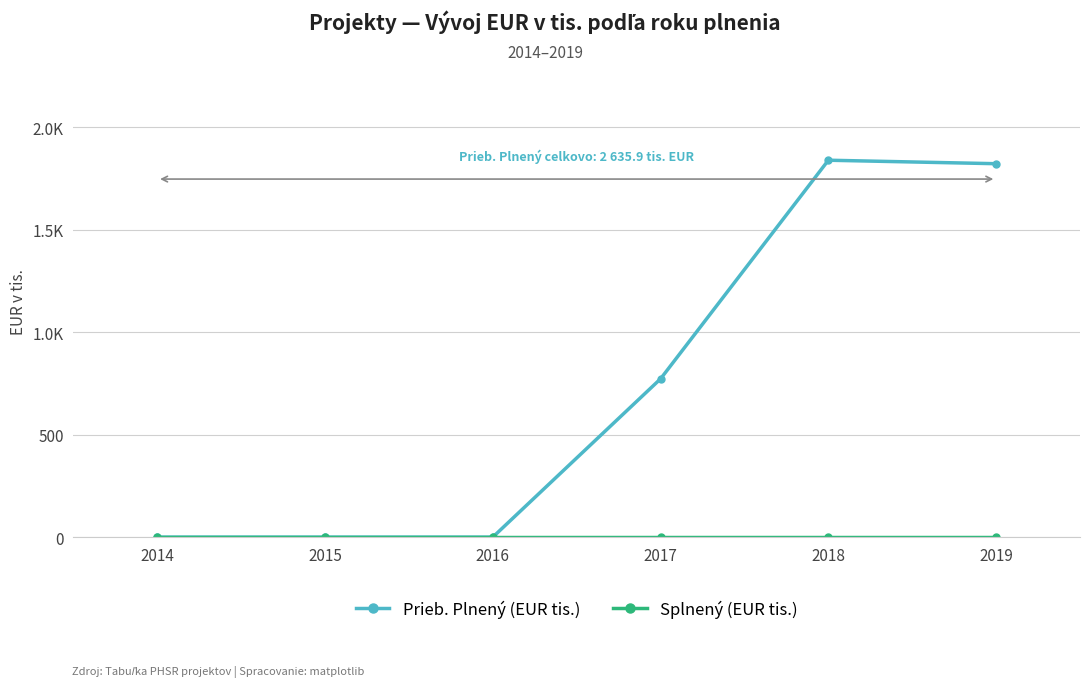

Which series has the largest range (max minus min)?

Prieb. Plnený (EUR tis.)